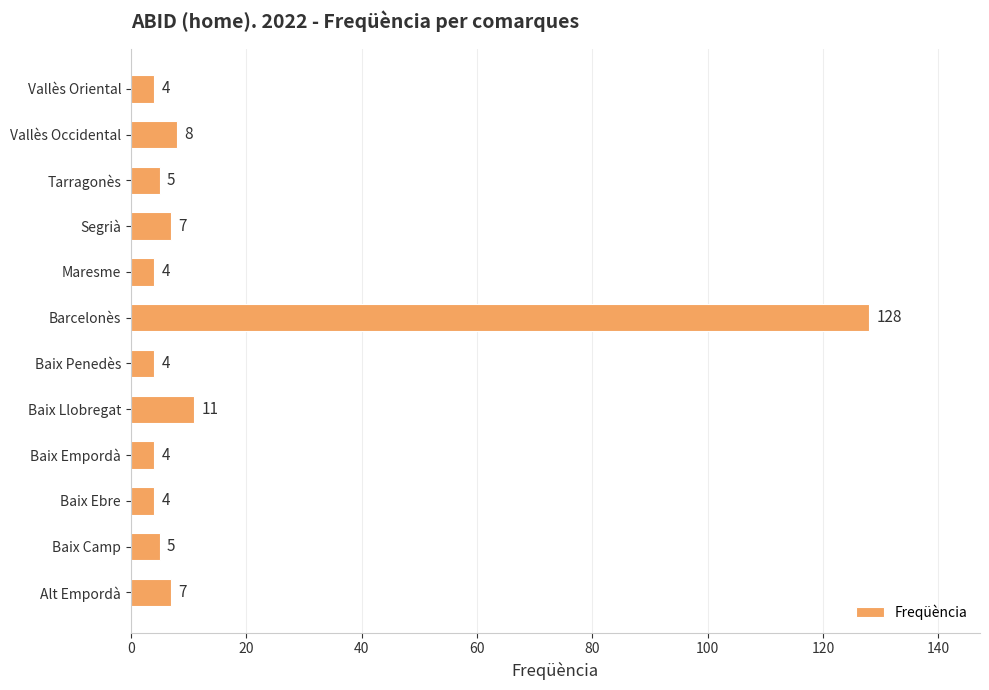

Where is the data nearest to the value 66?

Baix Llobregat